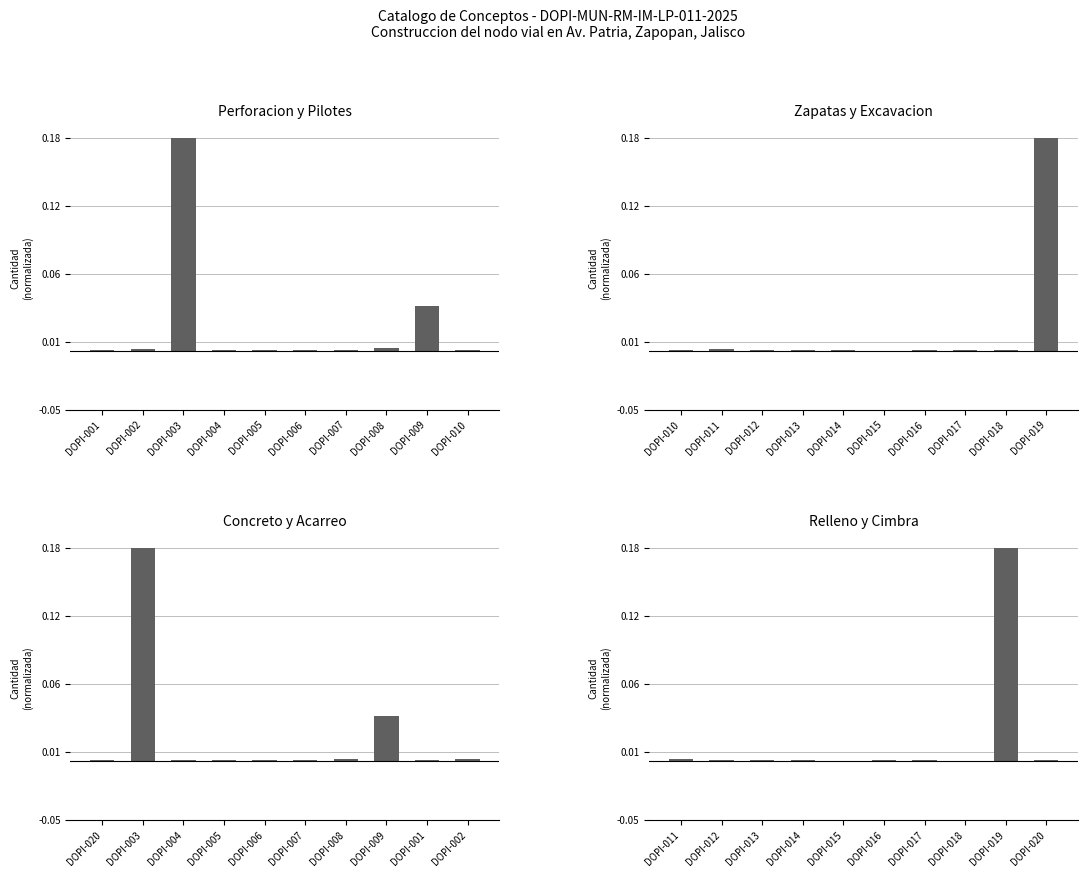

At how many categories does at least one series exceed 0?

10